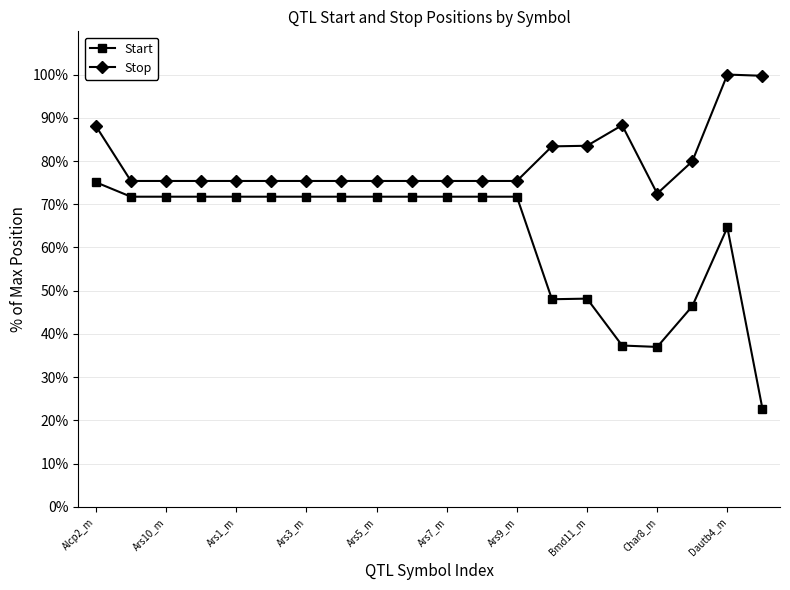

Which series has the largest total across all categories?

Stop